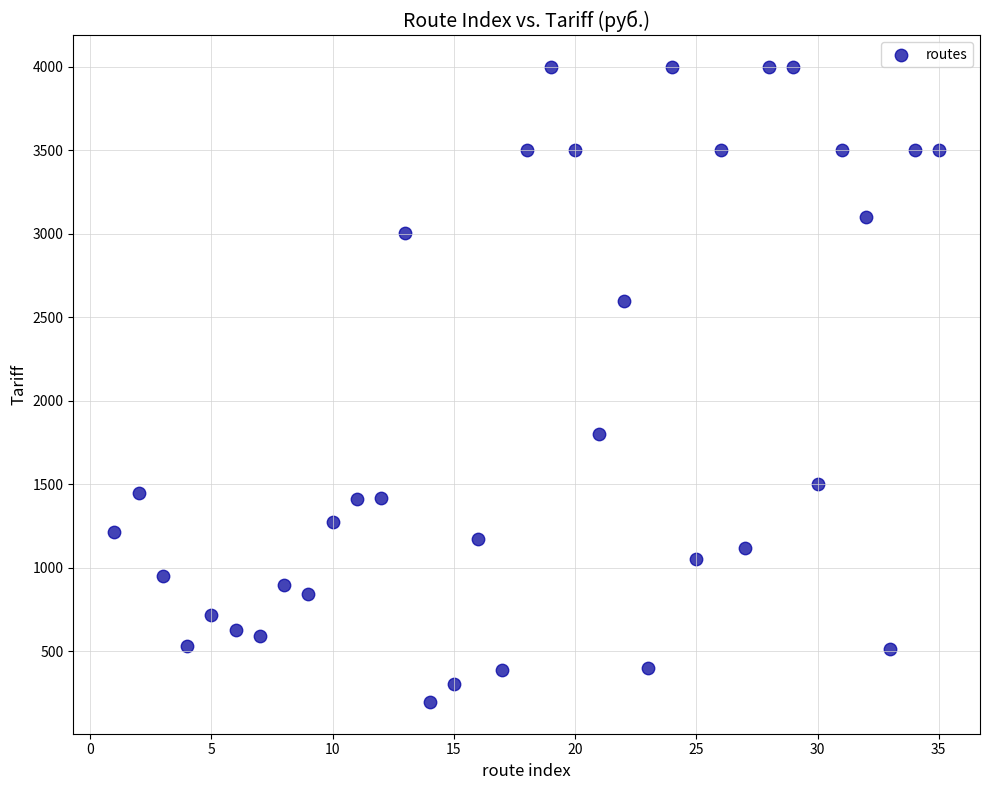

What Y value in the scatter plot is closest to 2098?

1800.0